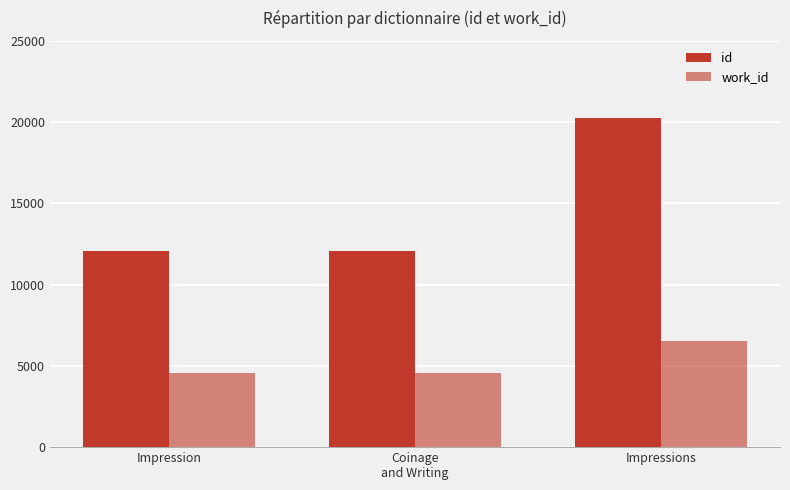

Count the number of data series in this chart.

2